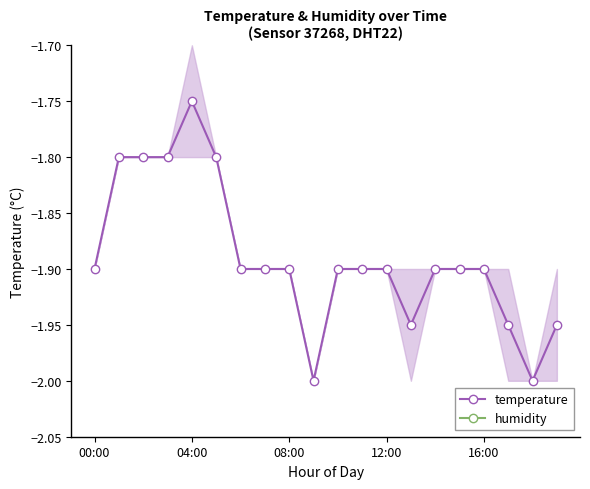

Reading left to right, list all the values displayed in this chart.

temperature: -1.9	-1.8	-1.8	-1.8	-1.8	-1.8	-1.9	-1.9	-1.9	-2.0	-1.9	-1.9	-1.9	-1.9	-1.9	-1.9	-1.9	-1.9	-2.0	-1.9
humidity: -0.8	-0.8	-0.8	-0.8	-0.8	-0.8	-0.8	-0.8	-0.8	-0.8	-0.8	-0.8	-0.8	-0.8	-0.8	-0.8	-0.8	-0.8	-0.8	-0.8